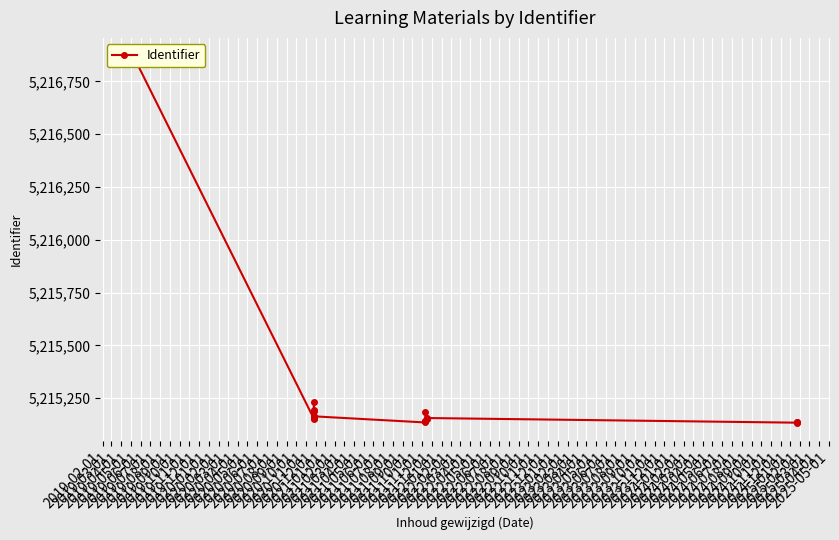

What position from the right is 2020-04-01?

4